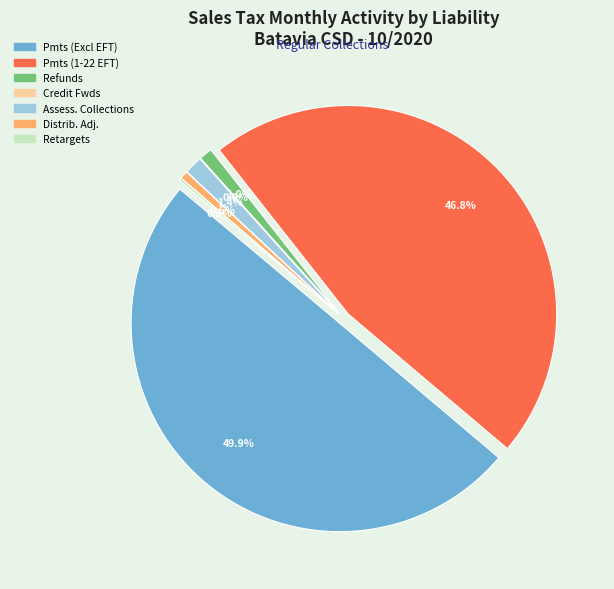

What is the largest slice in the pie chart?

Payments (Excluding 1-22 EFT)